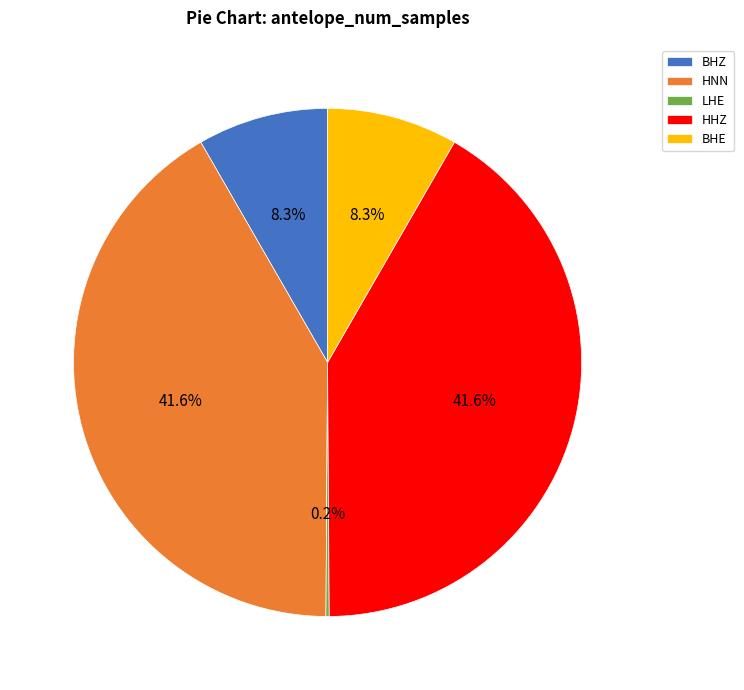

Combined, what portion of the pie is BHE and HNN?

49.9%